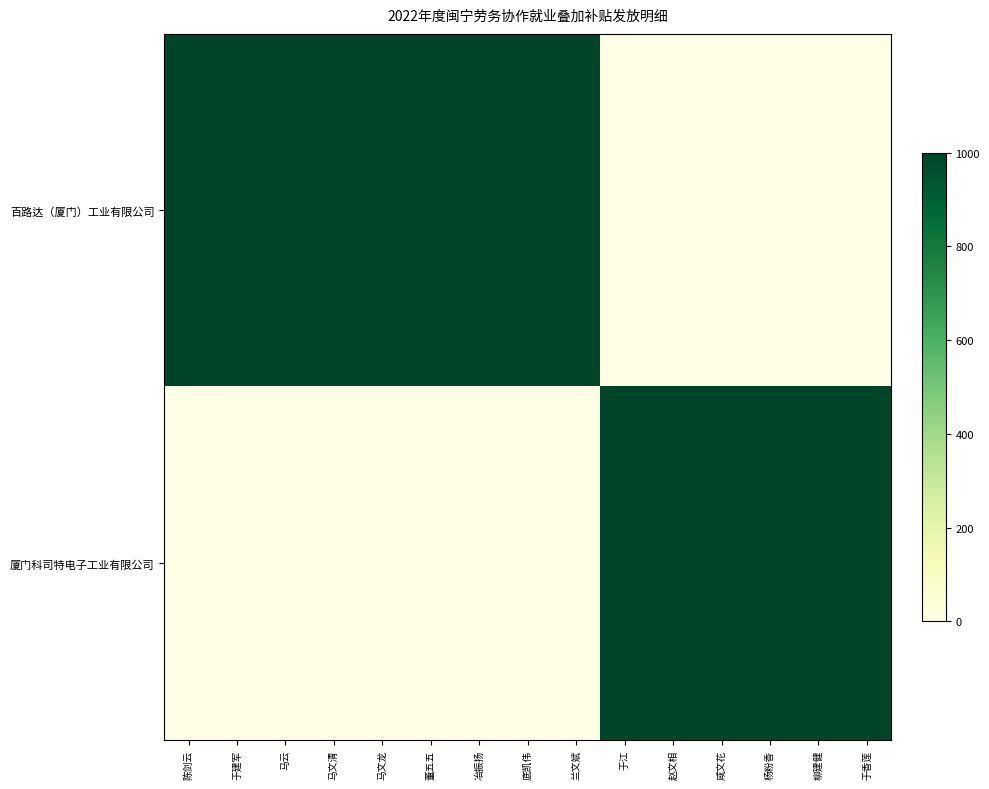

Which series has the widest spread of values?

百路达（厦门）工业有限公司